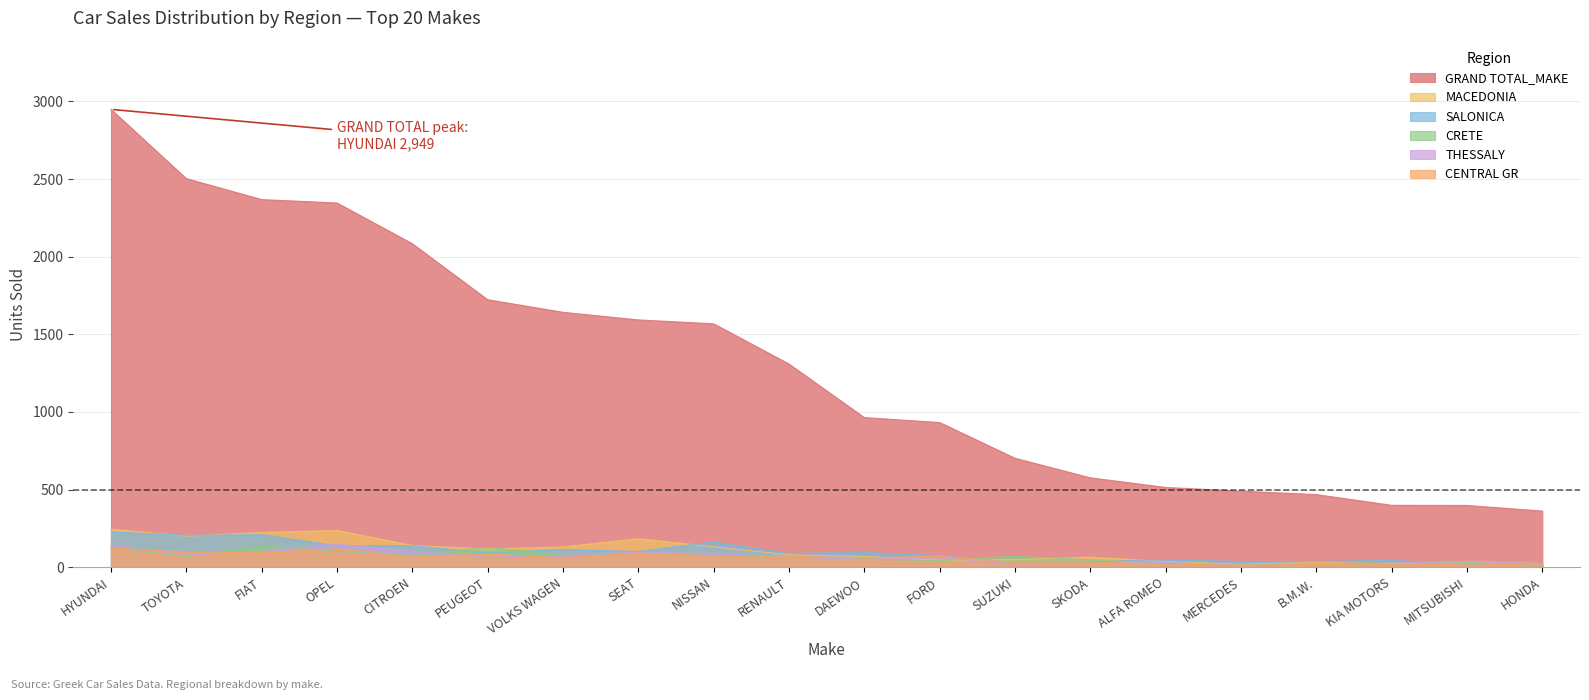

How many values in the GRAND TOTAL_MAKE series exceed 1309?

9